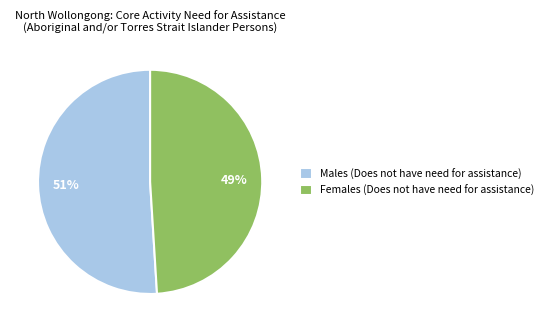

To the nearest percent, what is the difference between the Males (Does not have need for assistance) and Females (Does not have need for assistance) slice percentages?

2%